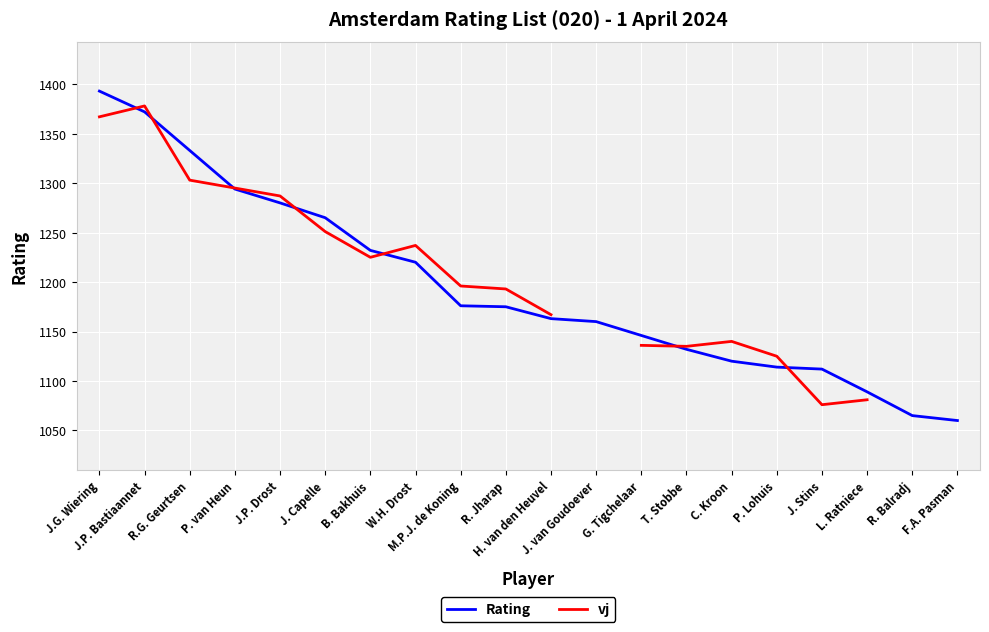

Does the chart display data point markers on the line(s)?

No